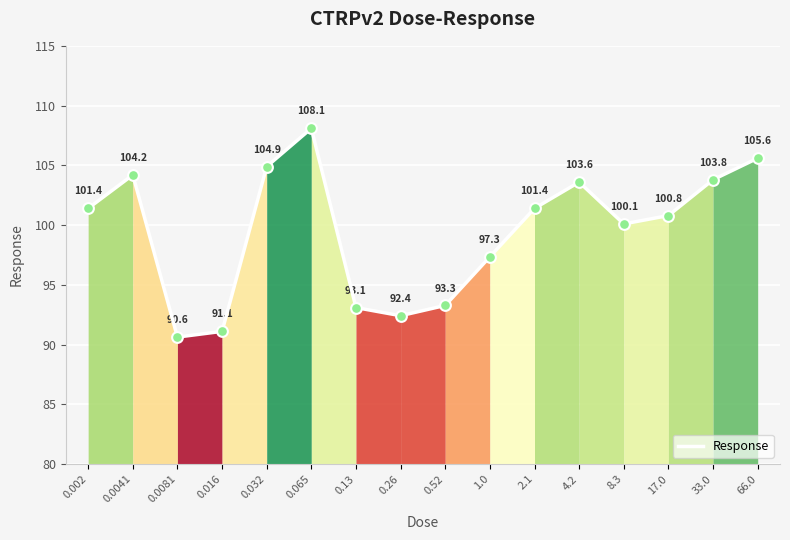

Between 4.2 and 0.13, which is larger?

4.2